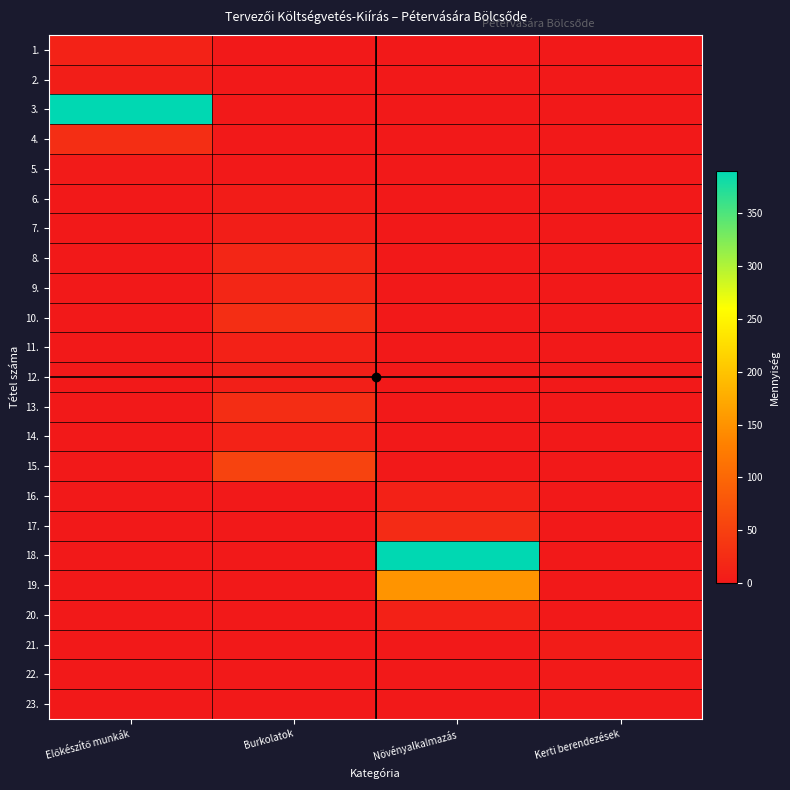

At how many categories does at least one series exceed 316?

2